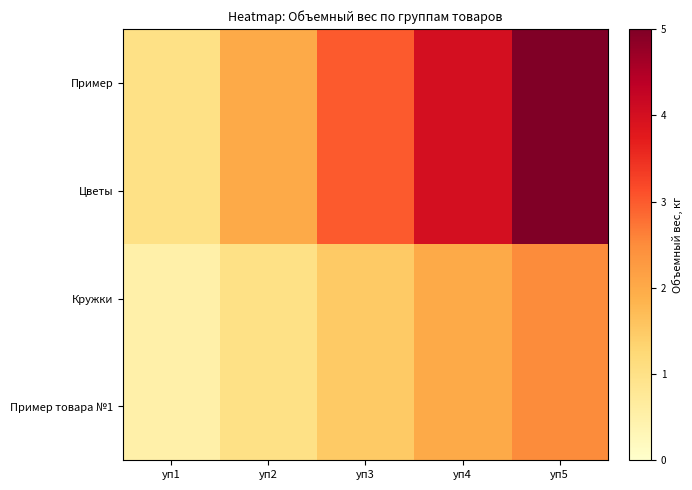

Which has a higher value, уп2 or уп5?

уп5